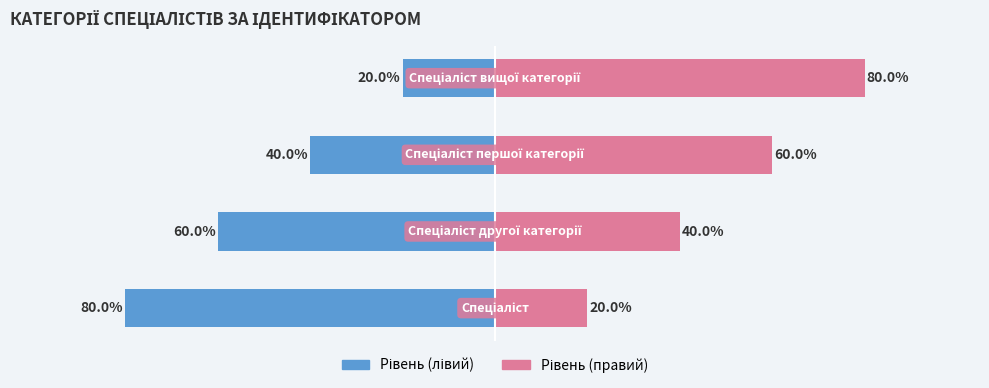

What is the difference between the second highest and minimum values in the Ідентифікатор (право) series?

40